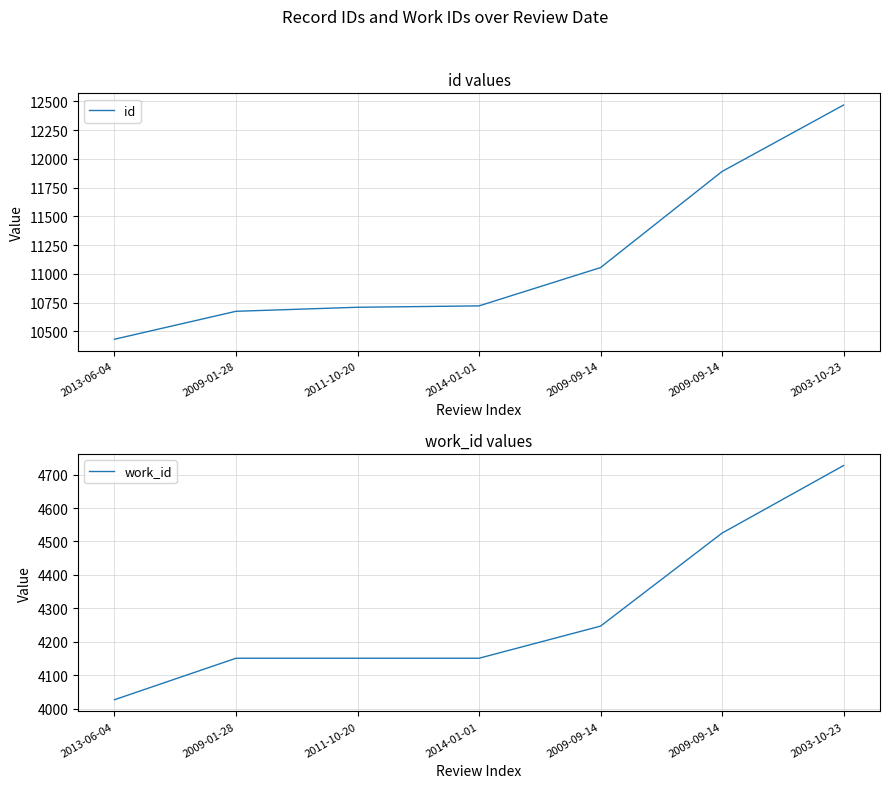

What are all the series names shown in the legend?

id, work_id